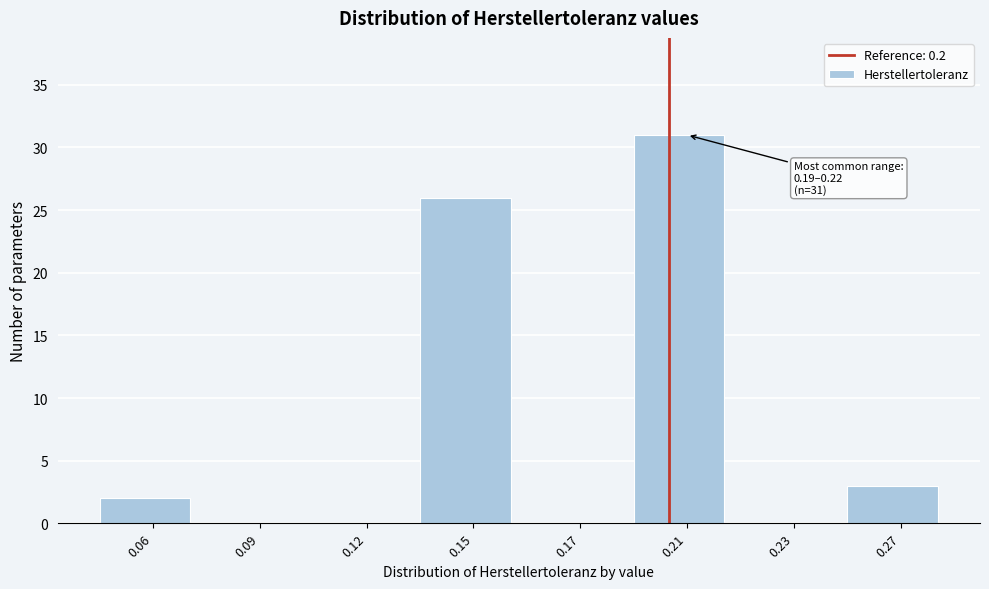

Reading right to left, extract all data points from this chart.

0.27=3	0.23=0	0.21=31	0.17=0	0.15=26	0.12=0	0.09=0	0.06=2